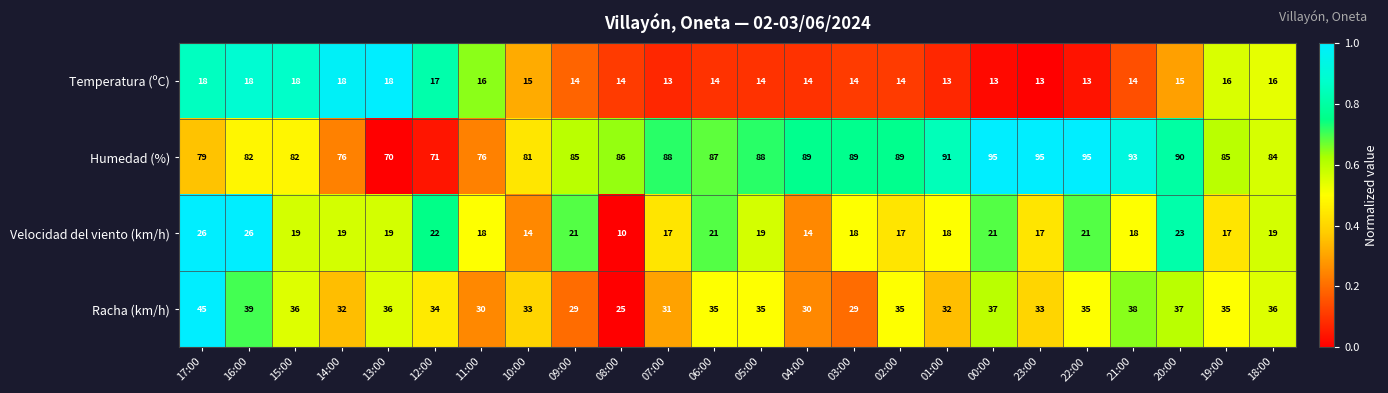

Between 05:00 and 20:00, which series saw the biggest shift?

Velocidad del viento (km/h)